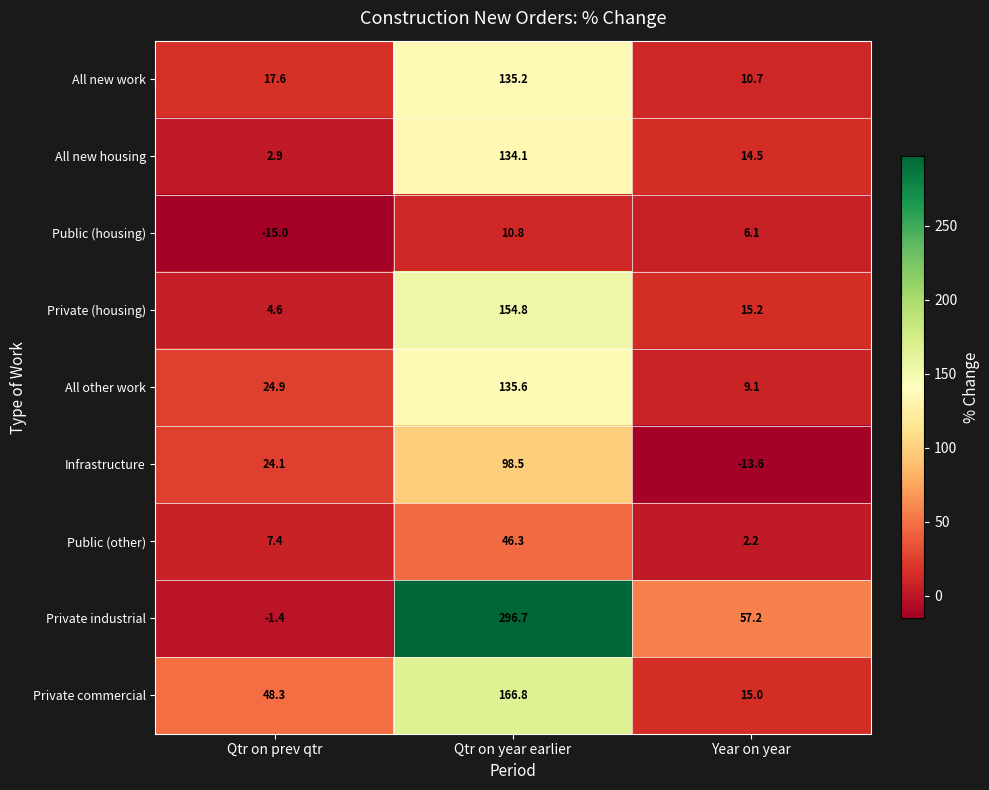

Which label corresponds to the largest value in the chart?

Qtr on year earlier